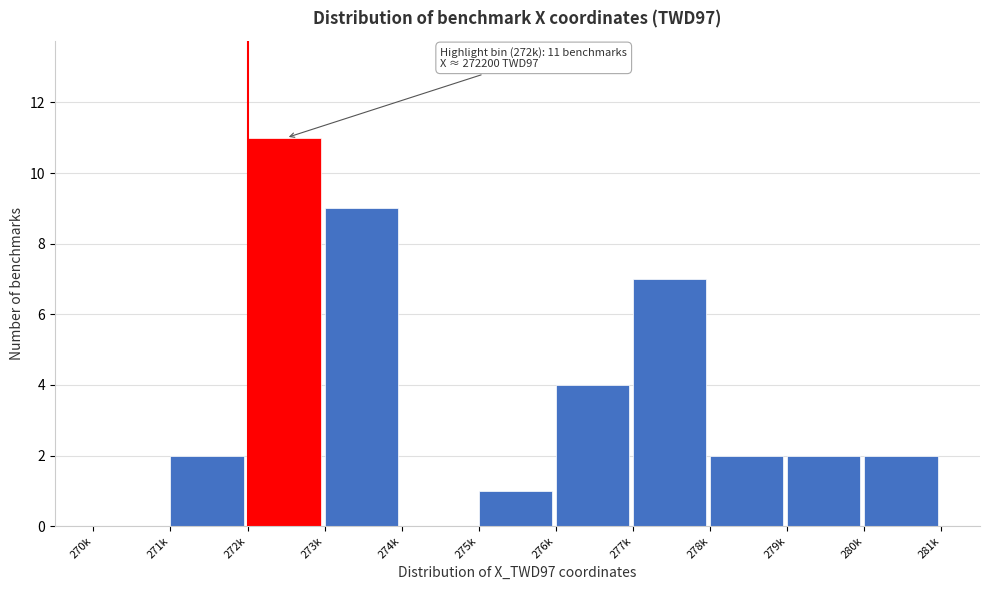

Reading right to left, extract all data points from this chart.

280k=2	279k=2	278k=2	277k=7	276k=4	275k=1	274k=0	273k=9	272k=11	271k=2	270k=0